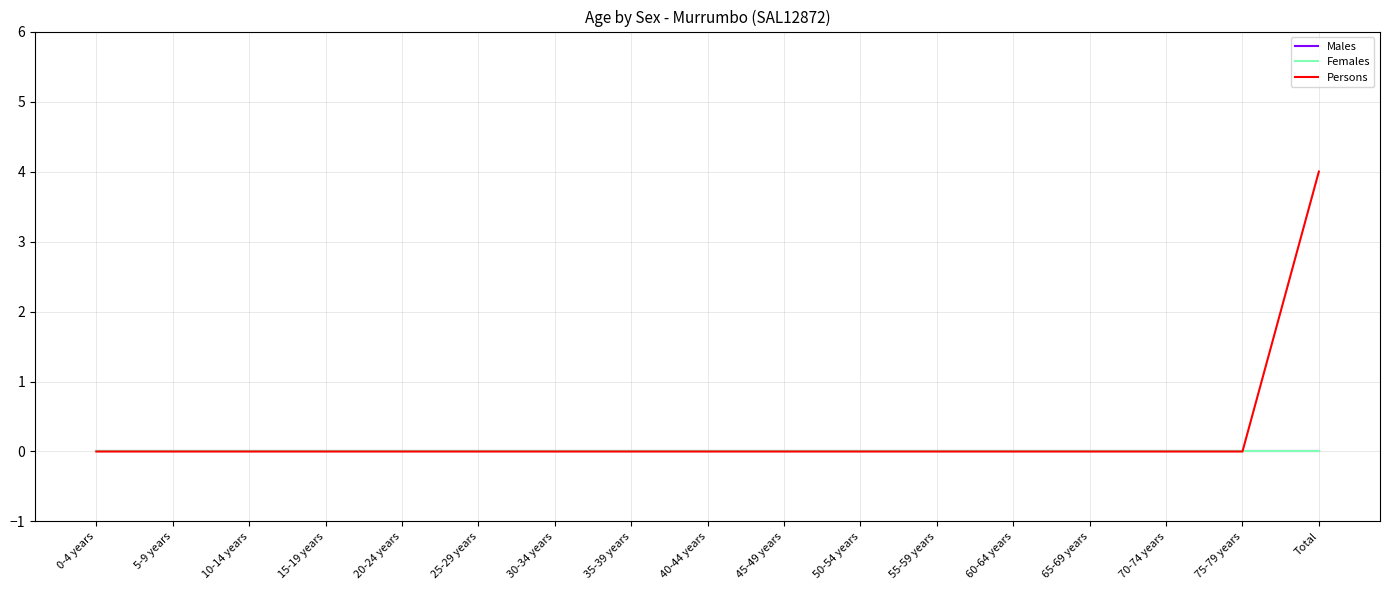

Which has a higher value, 75-79 years or 0-4 years?

75-79 years